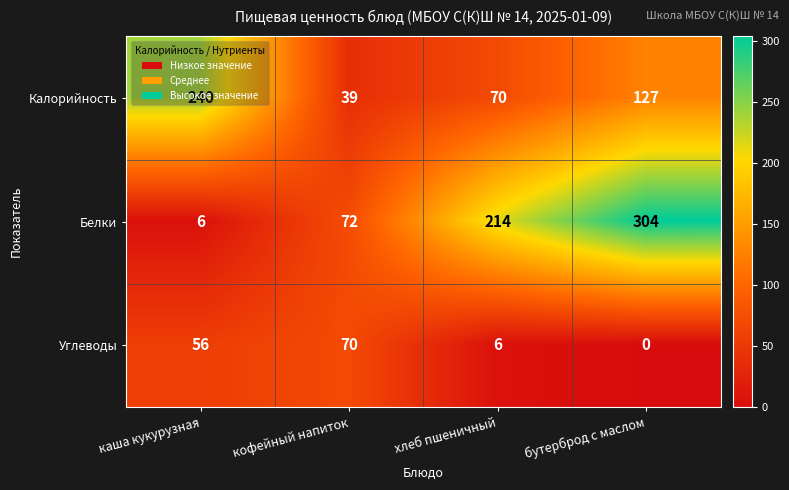

Which series has the largest total across all categories?

Белки